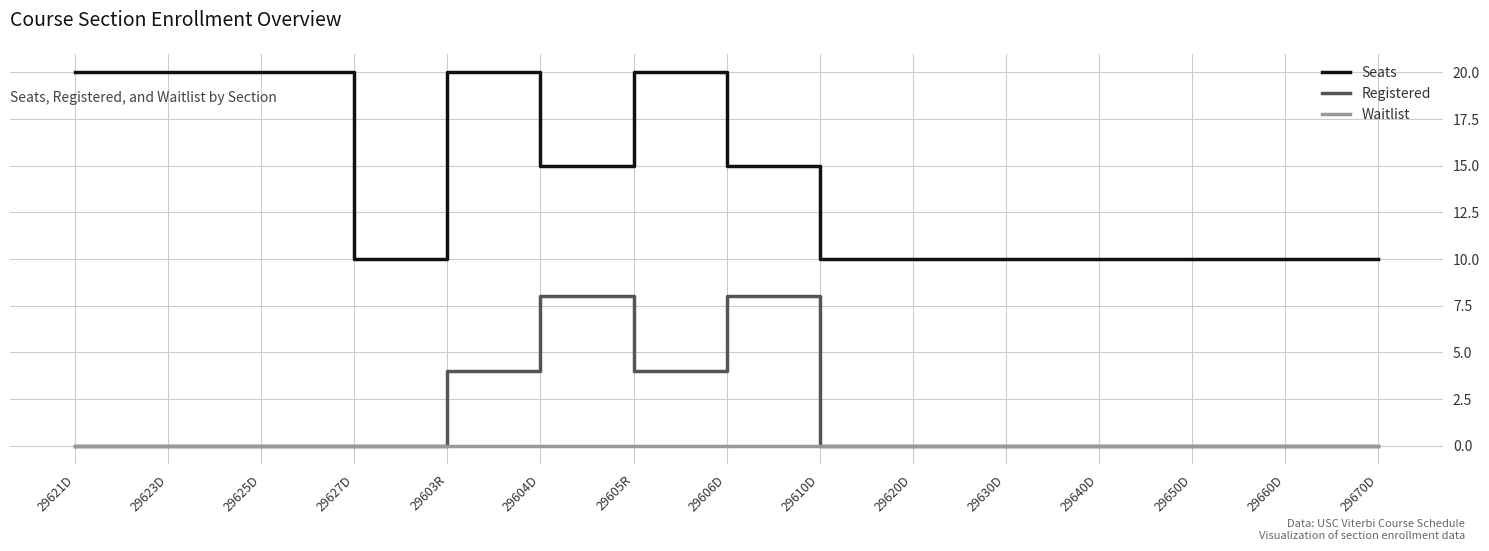

Reading right to left, what are all the values shown in this chart?

Seats: 29670D=10	29660D=10	29650D=10	29640D=10	29630D=10	29620D=10	29610D=10	29606D=15	29605R=20	29604D=15	29603R=20	29627D=10	29625D=20	29623D=20	29621D=20
Registered: 29670D=0	29660D=0	29650D=0	29640D=0	29630D=0	29620D=0	29610D=0	29606D=8	29605R=4	29604D=8	29603R=4	29627D=0	29625D=0	29623D=0	29621D=0
Waitlist: 29670D=0	29660D=0	29650D=0	29640D=0	29630D=0	29620D=0	29610D=0	29606D=0	29605R=0	29604D=0	29603R=0	29627D=0	29625D=0	29623D=0	29621D=0